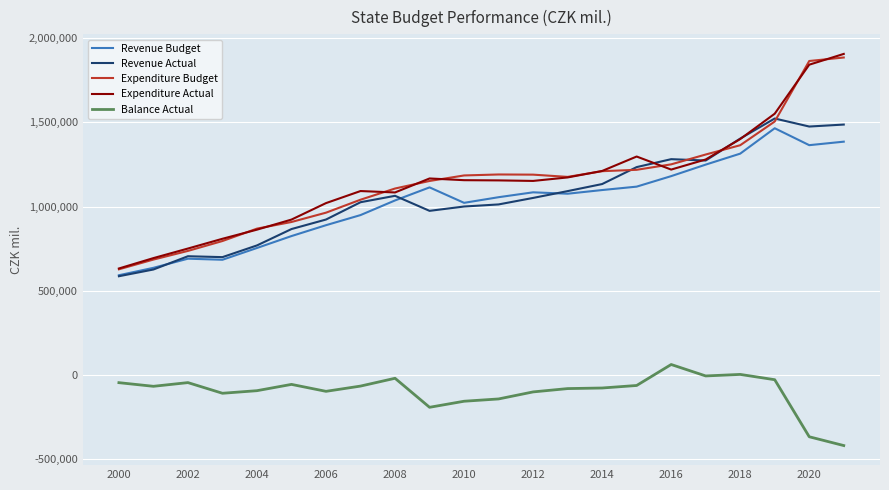

What is the maximum value for Expenditure Budget?

1885613